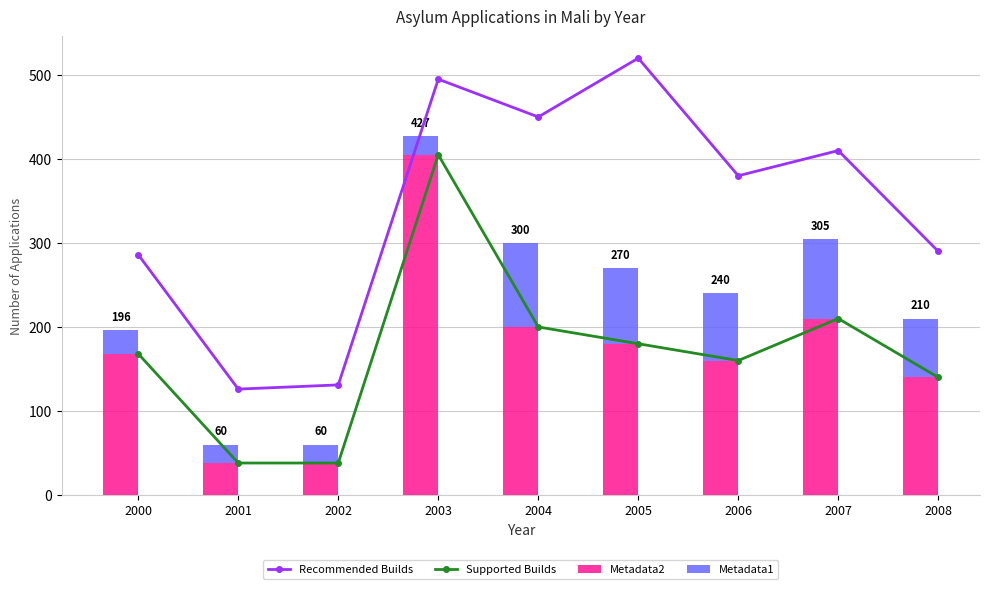

Rank the series by their maximum value, from highest to lowest.

Recommended Builds, Supported Builds, Metadata2, Metadata1